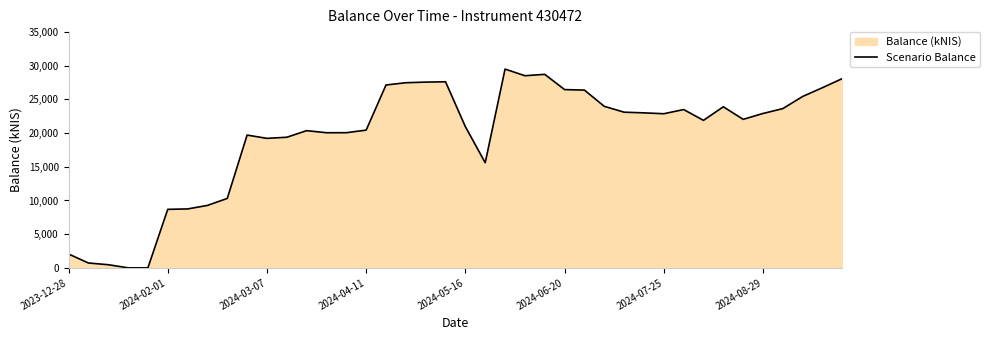

What is the value of the 31st point from the left?

22879.7